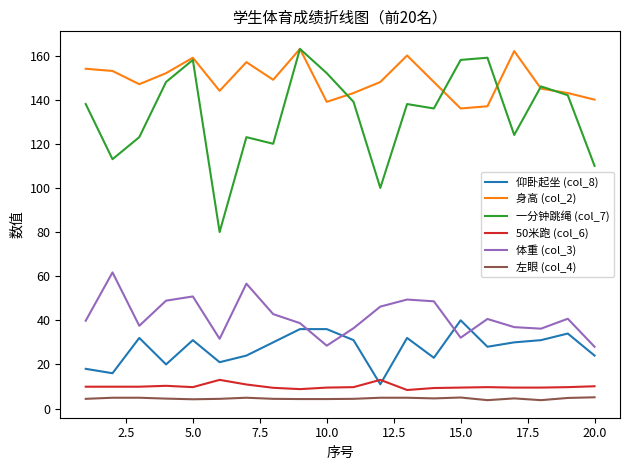

What is the minimum value for 一分钟跳绳 (col_7)?

80.0